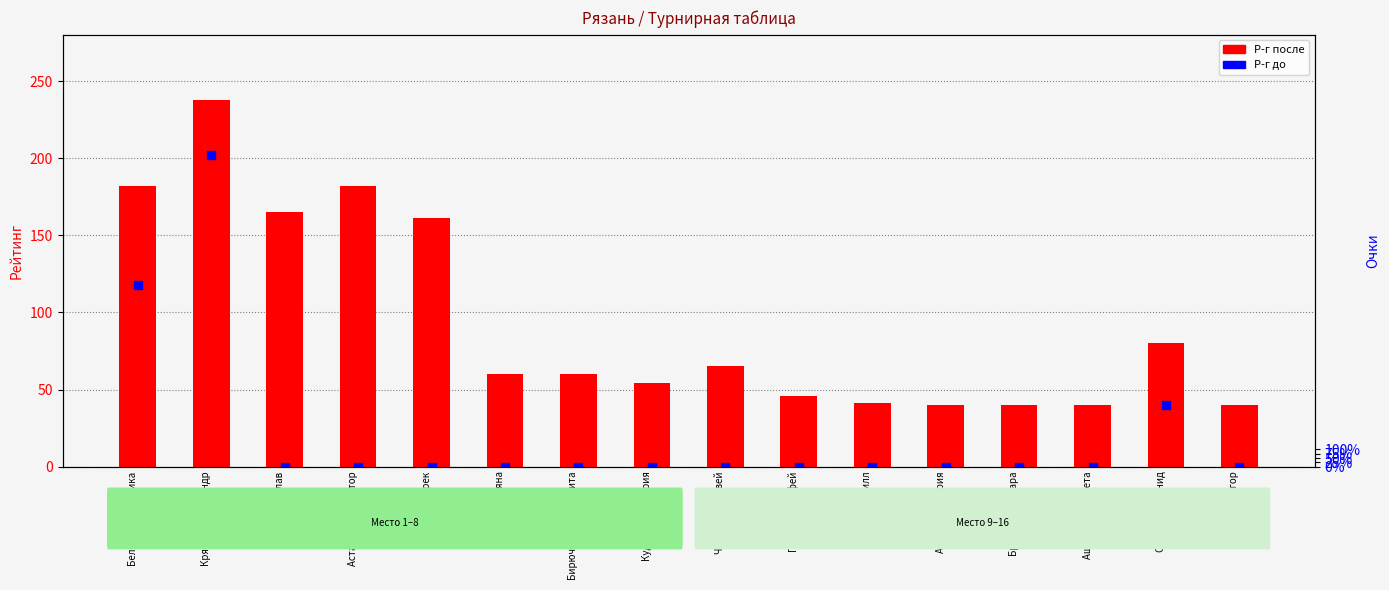

Which series has the largest Y range (max minus min)?

Р-г до